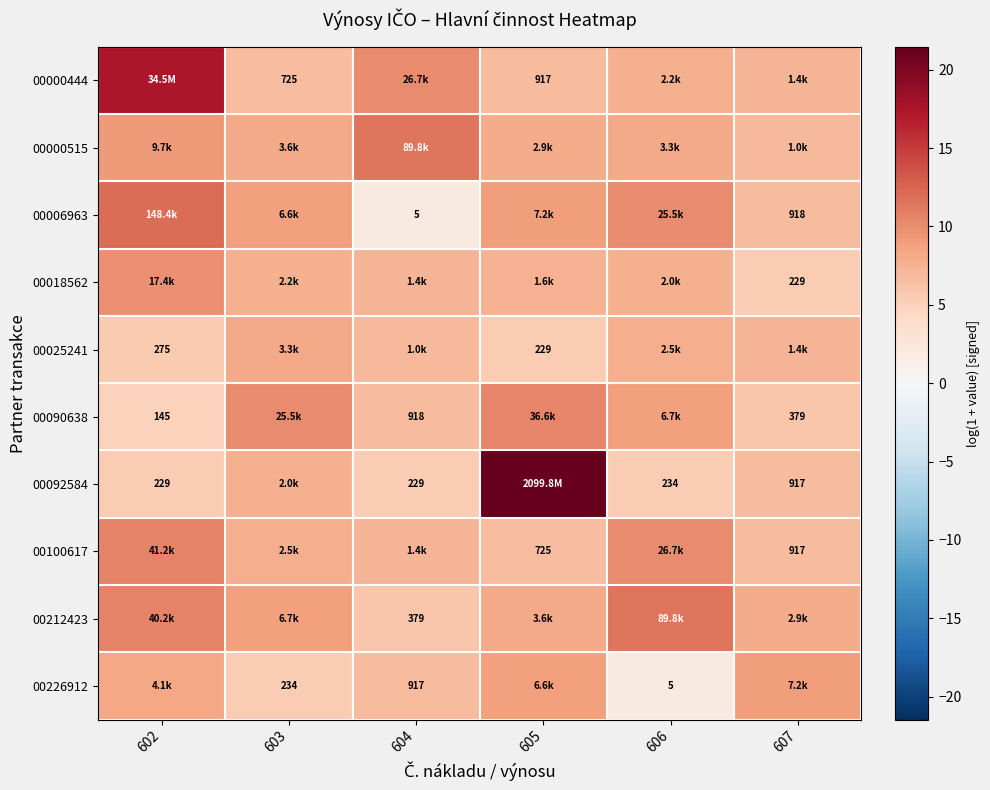

At which category is the sum across all series the highest?

602